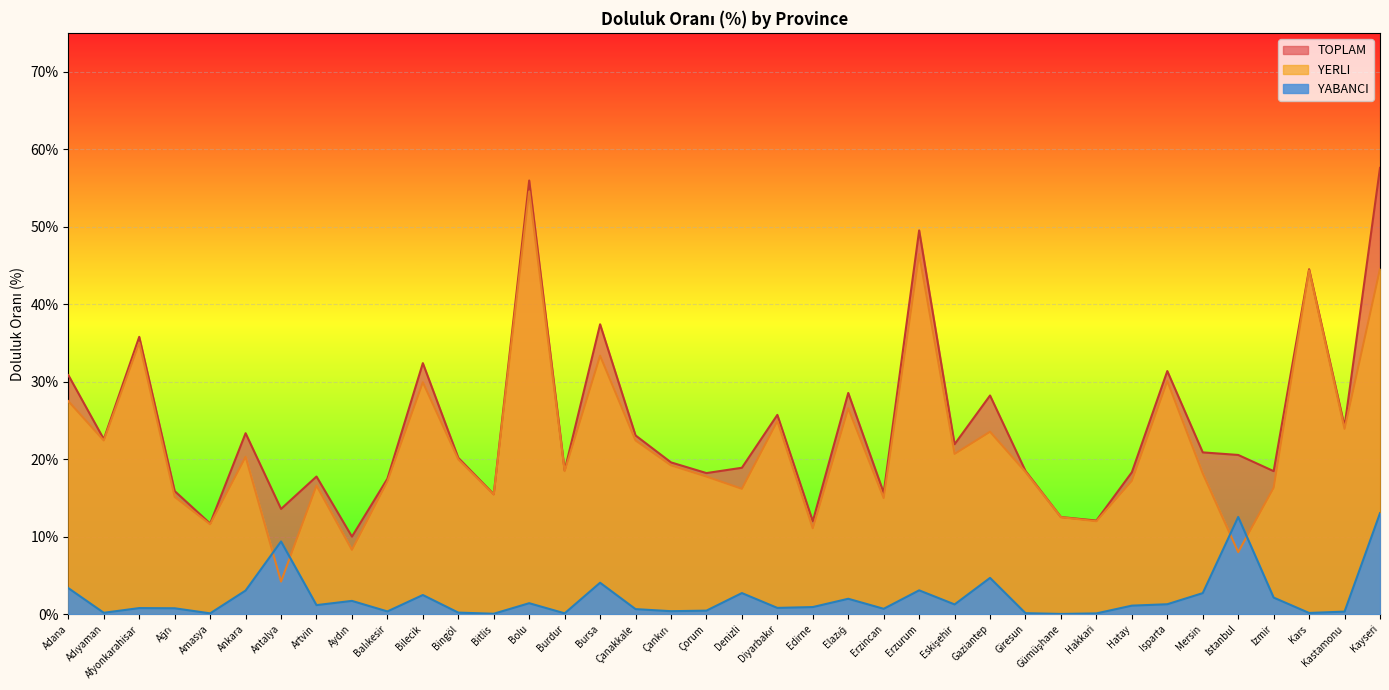

What is the difference between the second highest and minimum values in the TOPLAM series?

46.0